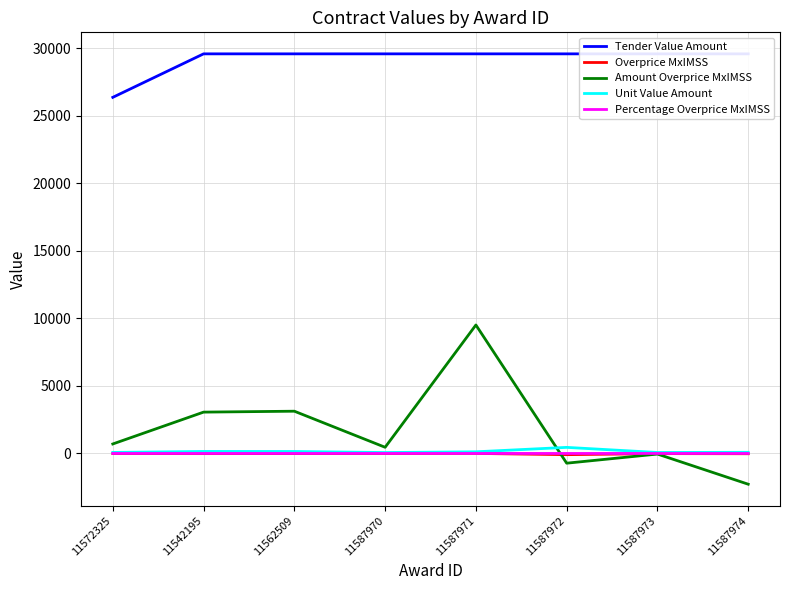

What is the value of the Overprice MxIMSS point at the 5th from the left?

2.0